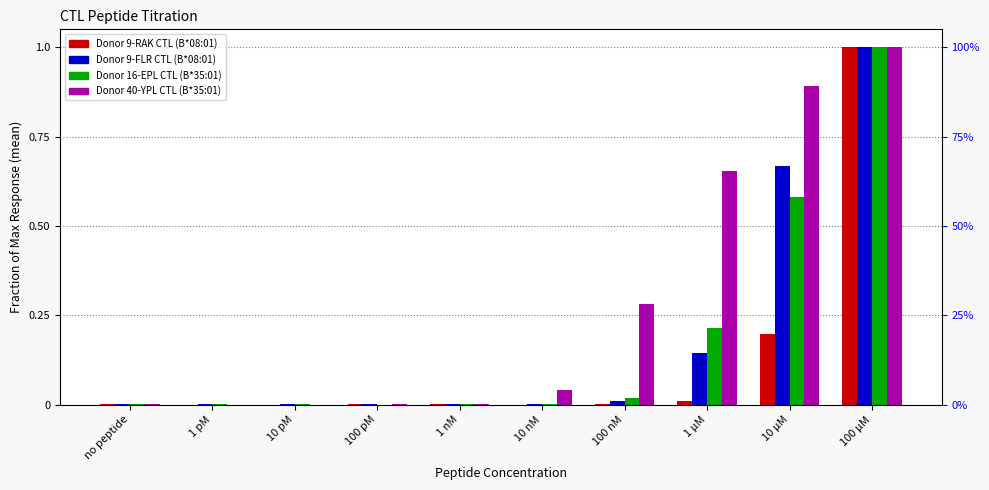

The Donor 9-FLR CTL (B*08:01) series shows 0.0 at 1 nM. True or false?

False